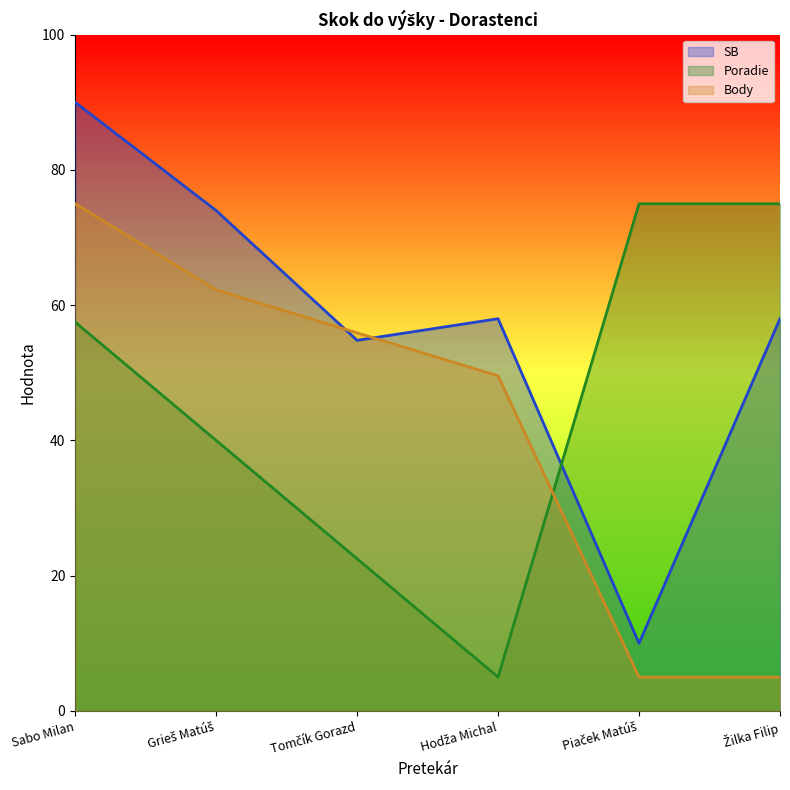

What is the greatest value displayed?

90.0